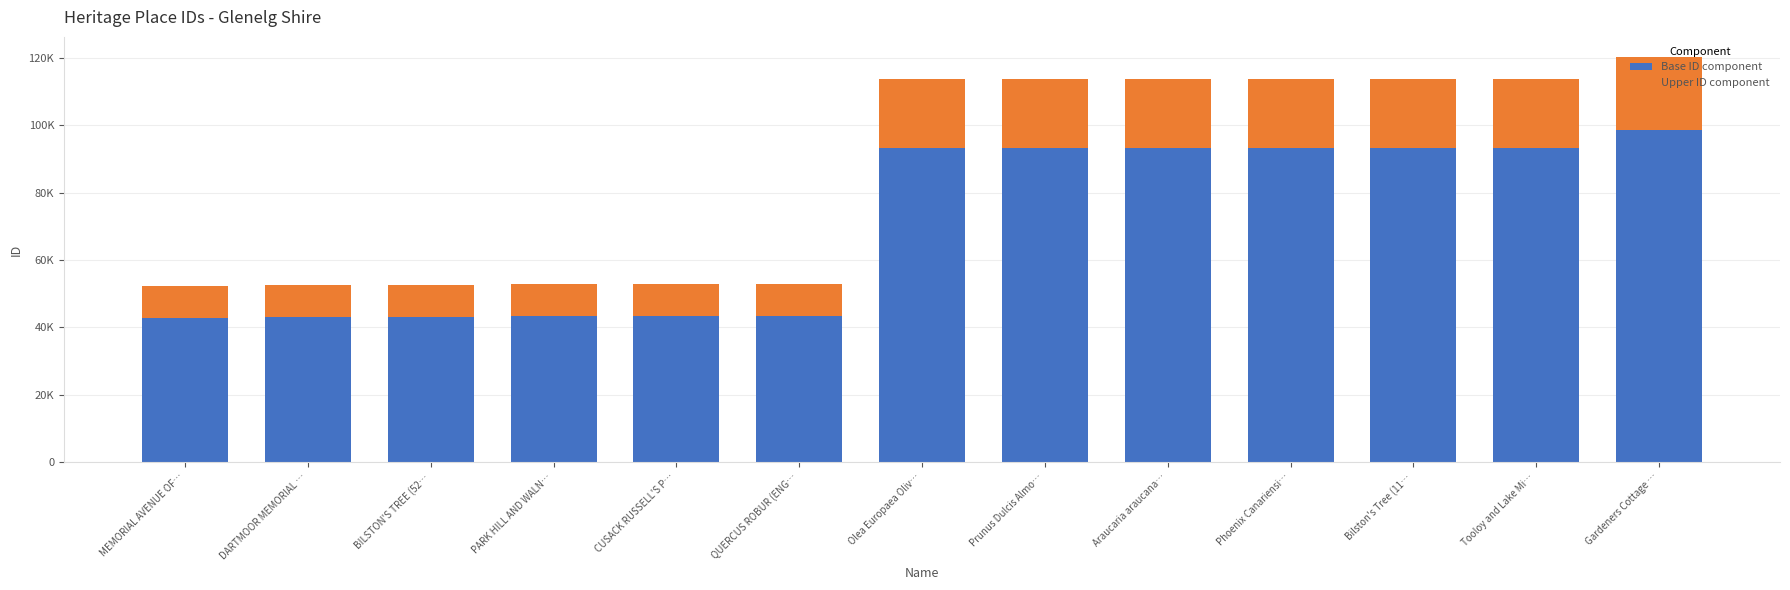

What are all the series names shown in the legend?

Base ID component, Upper ID component